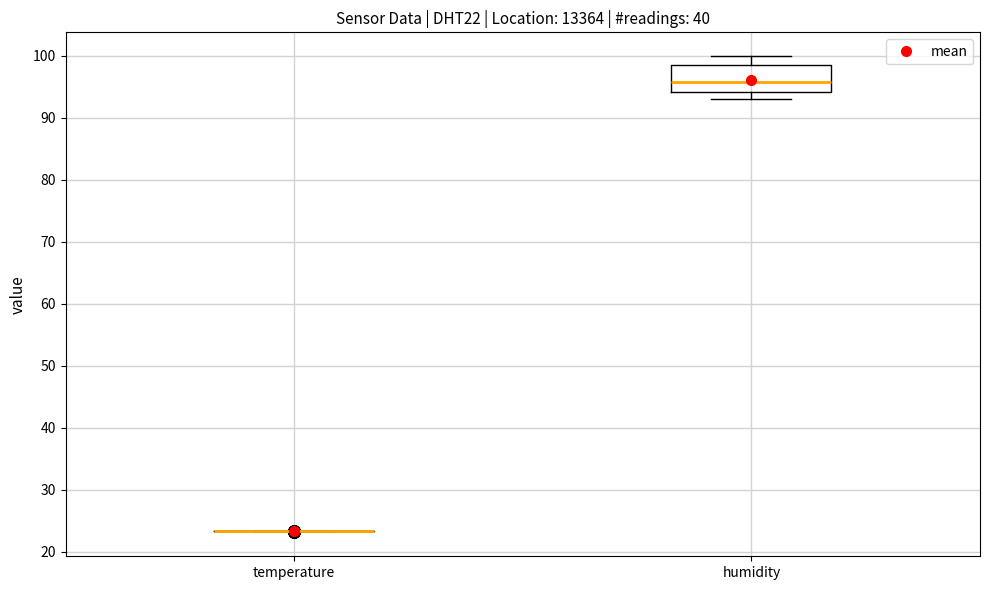

Reading left to right, read every box against the y-axis: the position of its median line, the range the box covers, and the ends of its whiskers. The values are not printed on the chart, so give them approximately, as read against the axis.

temperature: box collapsed to a line at 23, whiskers 23 to 23
humidity: median 96, box 94 to 98, whiskers 93 to 100